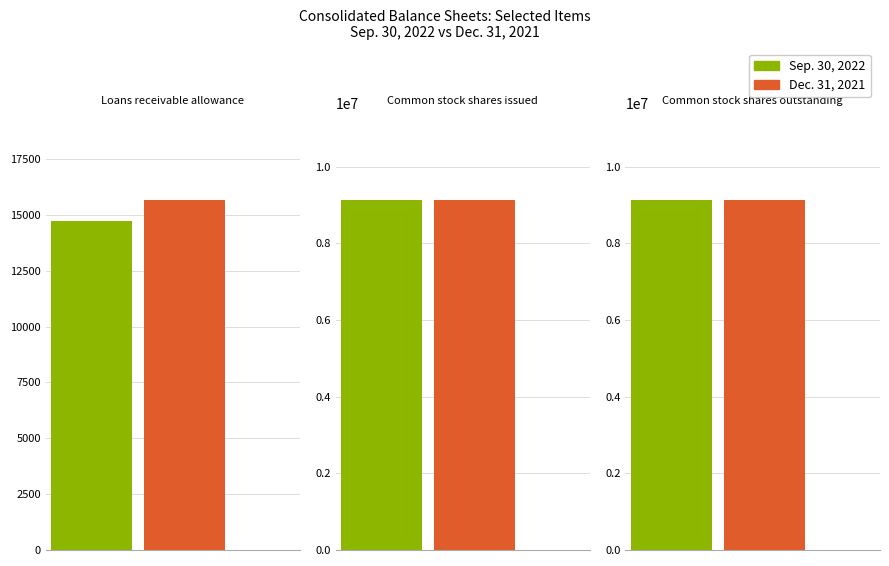

The Sep. 30, 2022 series shows 14726 at Loans receivable allowance. True or false?

True